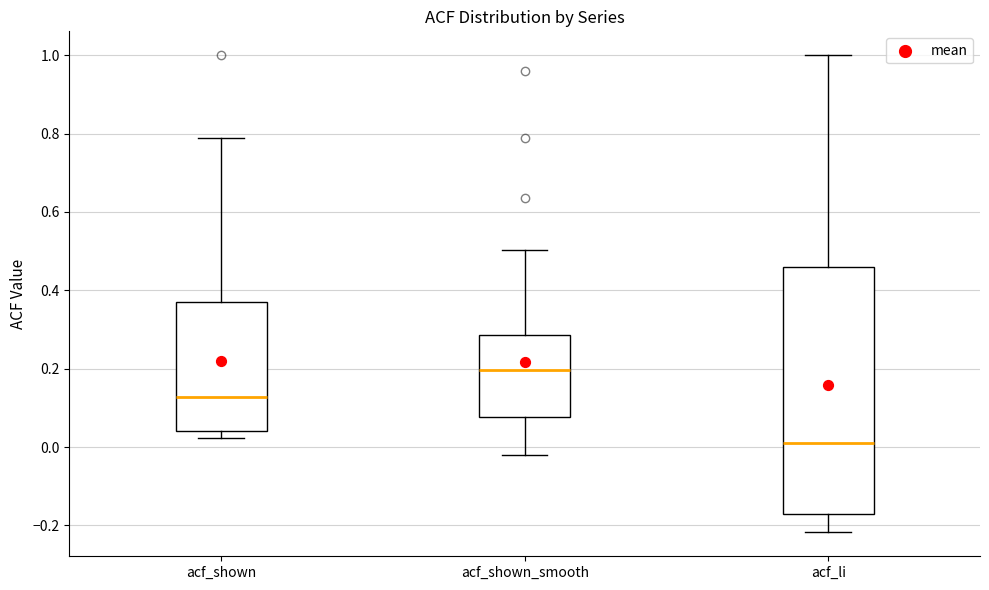

Reading left to right, read every box against the y-axis: the position of its median line, the range the box covers, and the ends of its whiskers. The values are not printed on the chart, so give them approximately, as read against the axis.

acf_shown: median 0.12, box 0.04 to 0.38, whiskers 0.02 to 0.78
acf_shown_smooth: median 0.20, box 0.08 to 0.28, whiskers -0.02 to 0.50
acf_li: median 0.02, box -0.18 to 0.46, whiskers -0.22 to 1.00